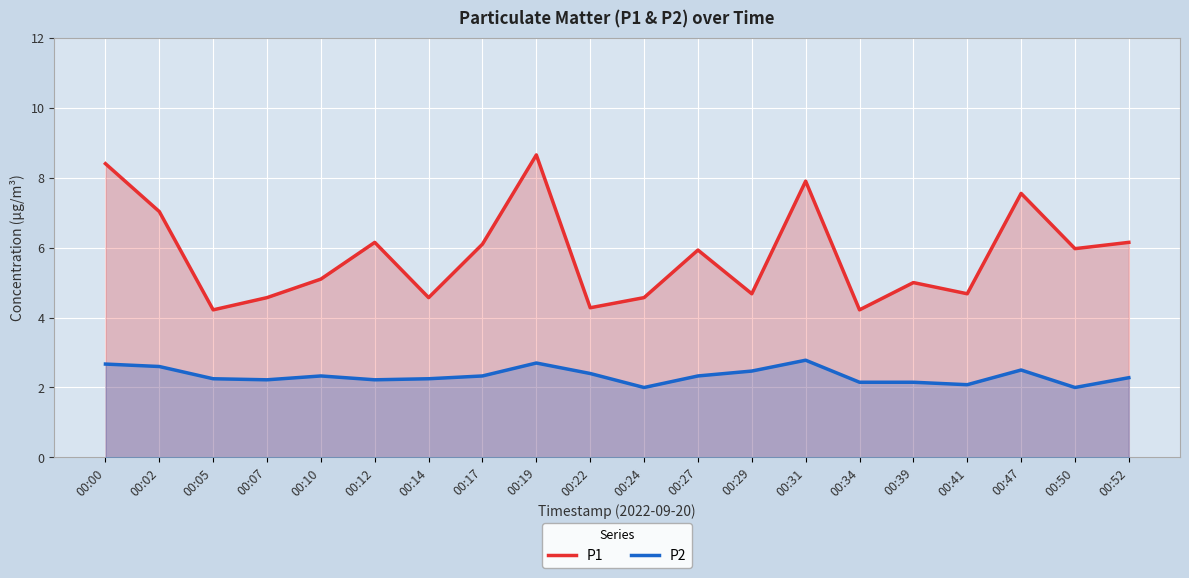

What is the difference between the highest and lowest values at 00:34?

2.1